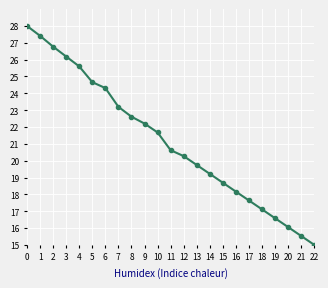

The value at 15 is 12.0. True or false?

False